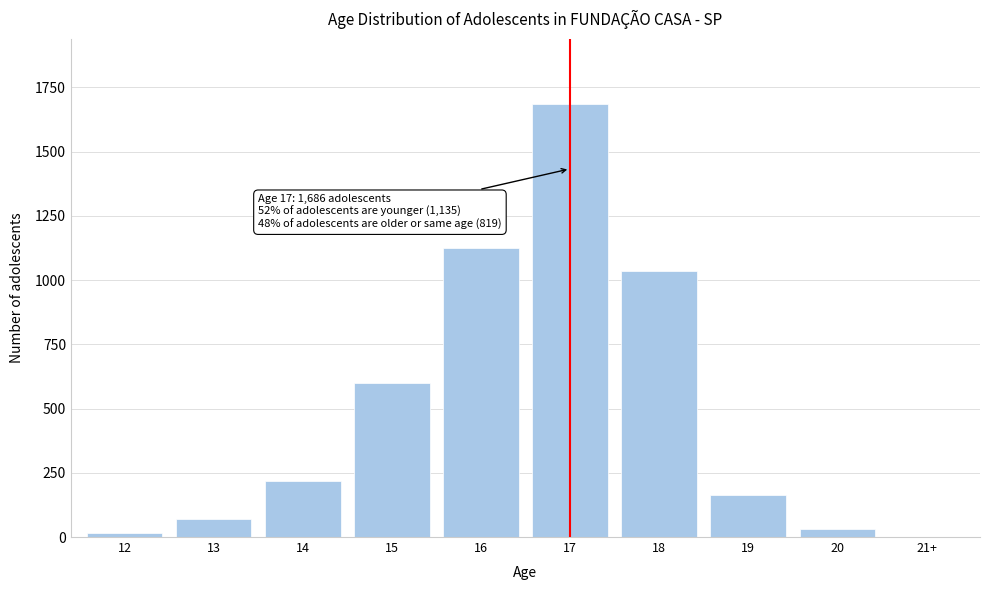

Reading right to left, what are all the values shown in this chart?

21+=0	20=30	19=162	18=1037	17=1686	16=1125	15=600	14=219	13=72	12=17